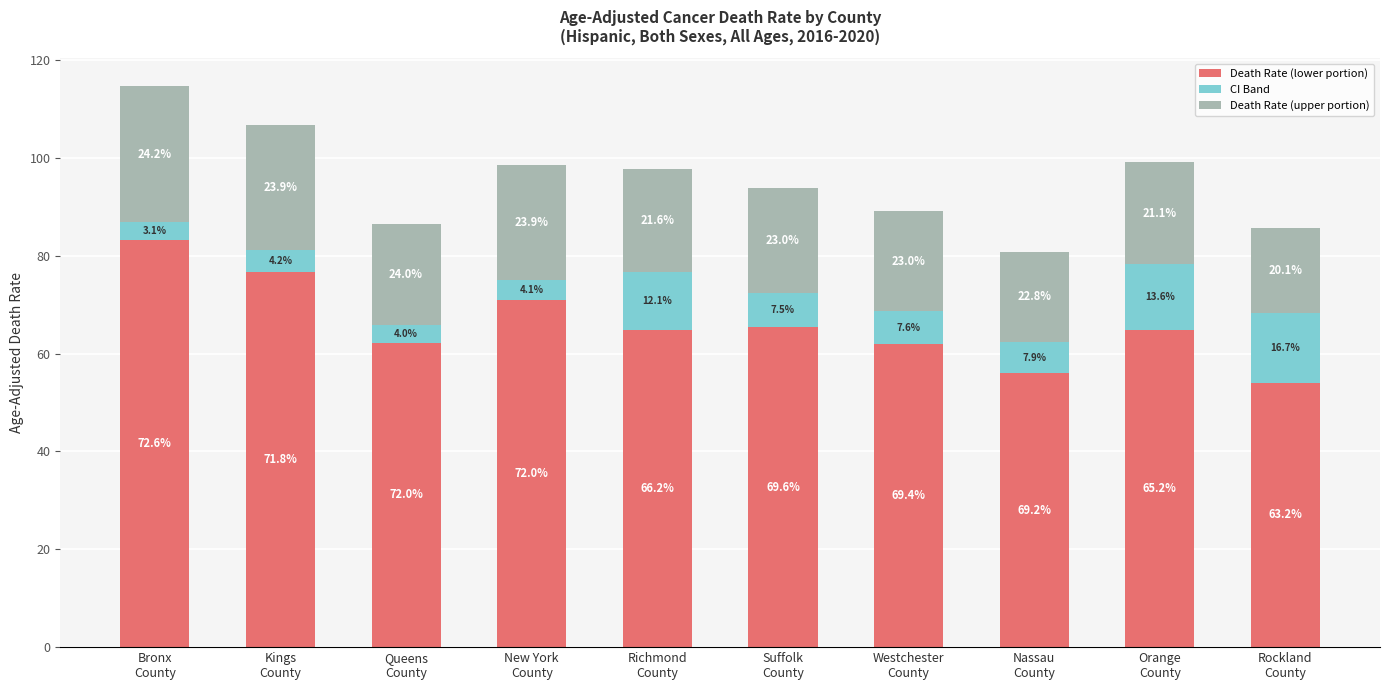

Which series has the widest spread of values?

Death Rate (lower portion)